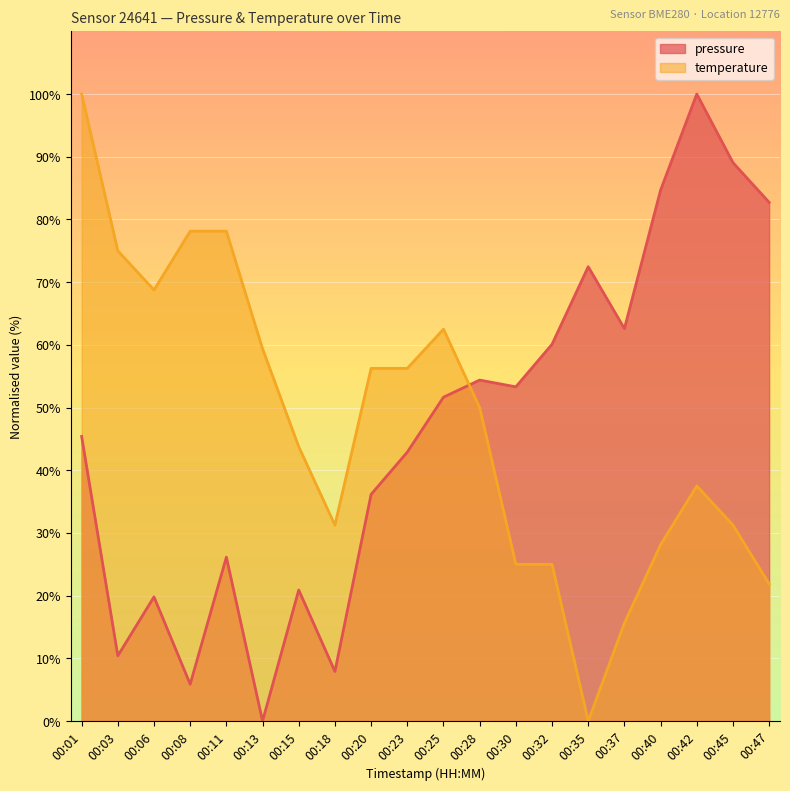

Between 00:15 and 00:47, which is larger?

00:47